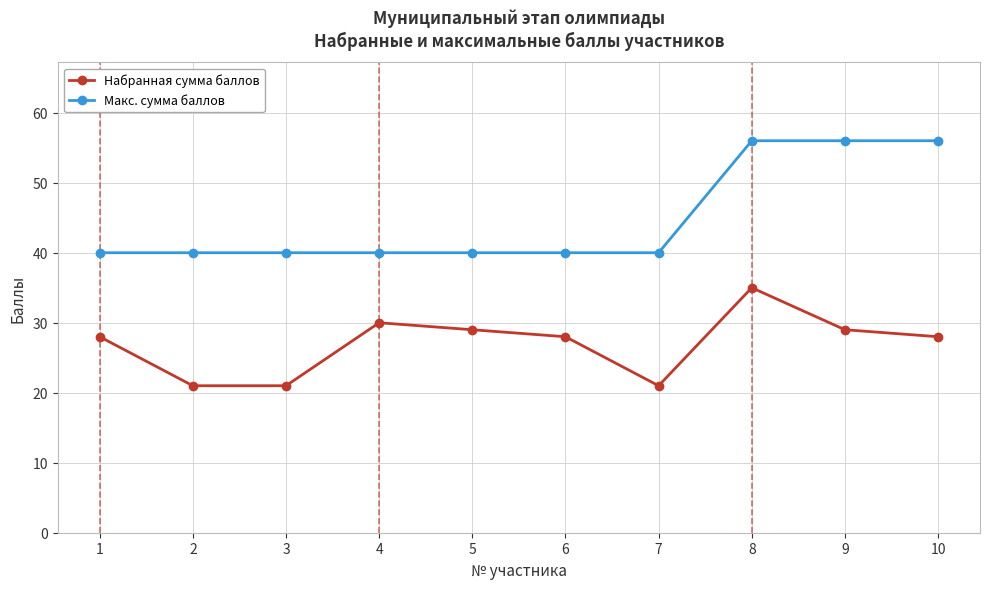

What is the total value across all series at 8?

91